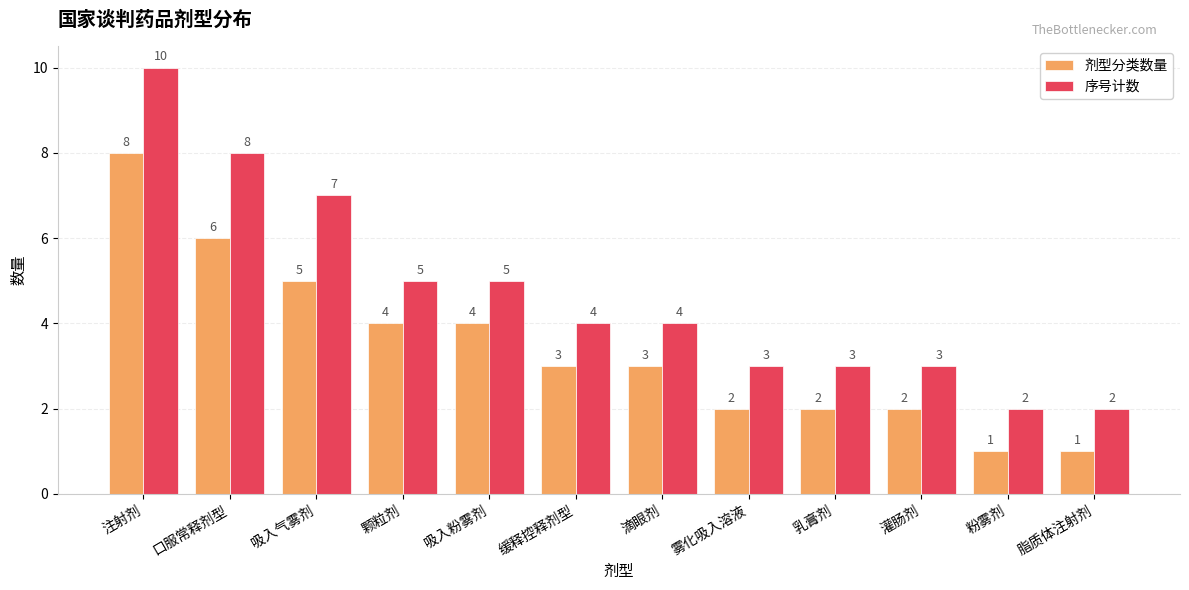

The value of 序号计数 at 乳膏剂 is 3. True or false?

True